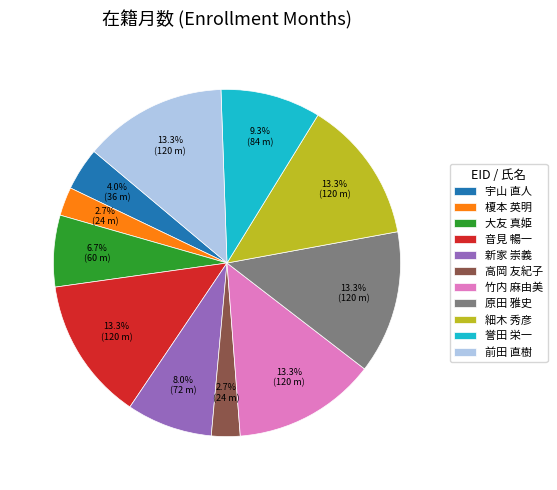

To the nearest percent, what is the average slice percentage?

9%